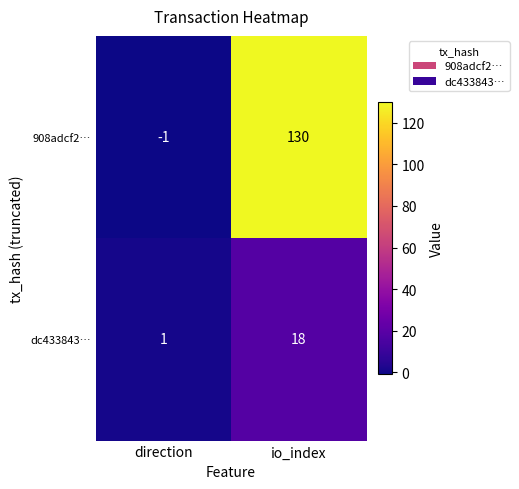

True or false: 908adcf2… has a value of 57 at io_index.

False